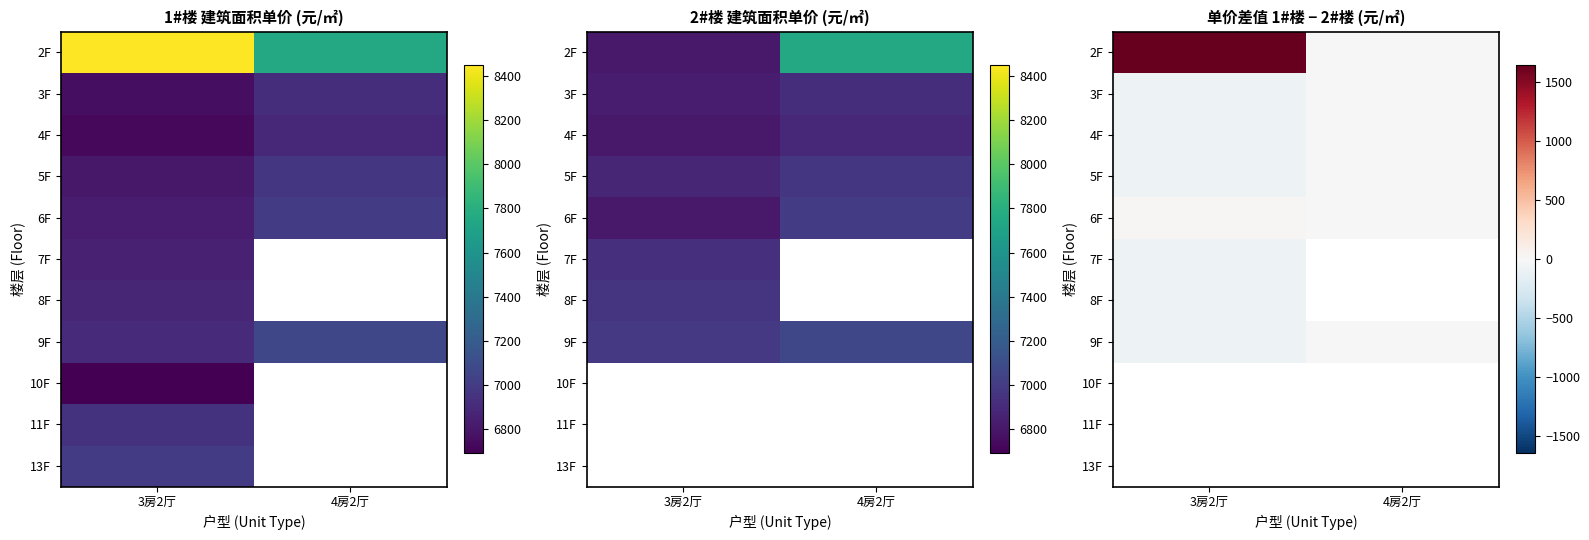

At how many categories does at least one series exceed 197?

1